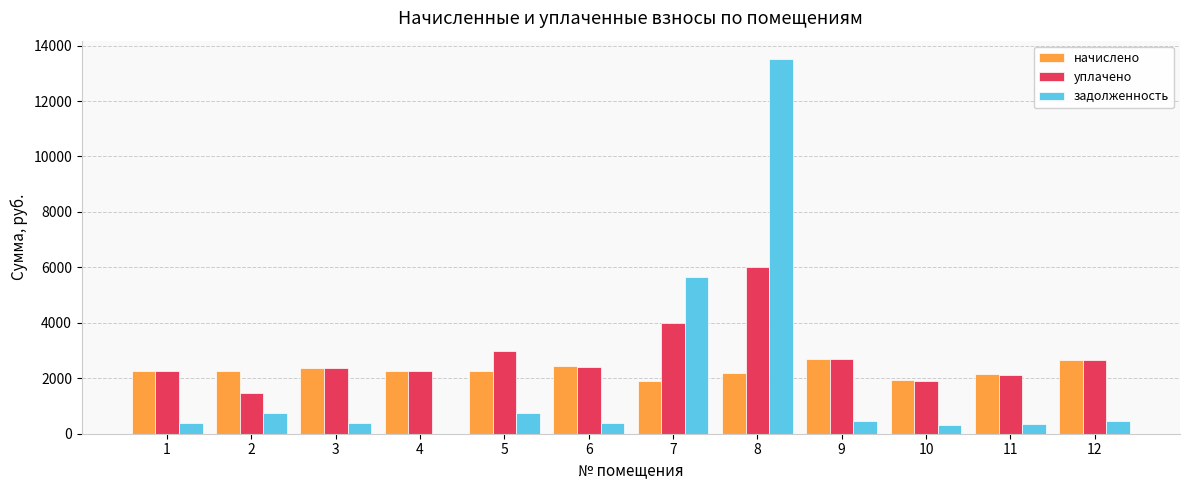

What is the highest value of the задолженность series?

13501.5